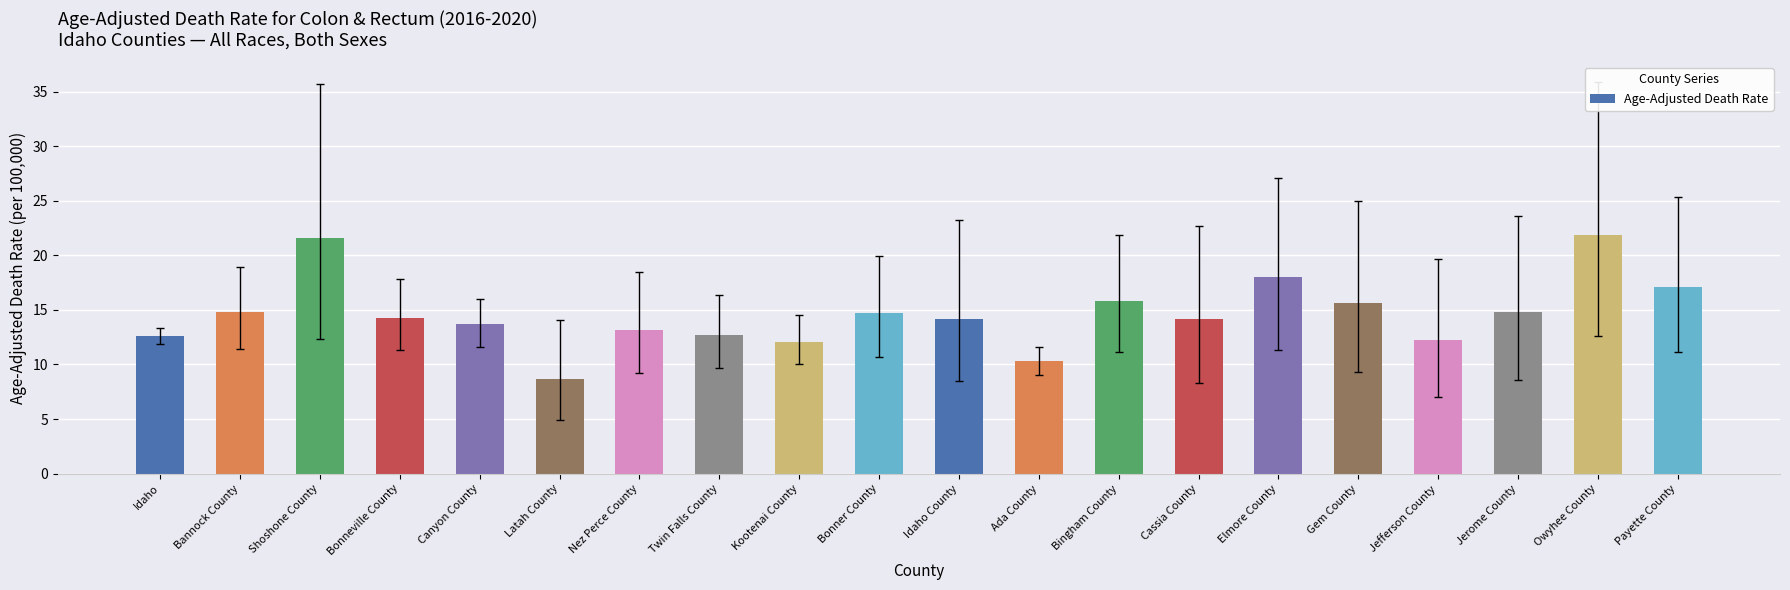

What is the difference between the maximum and minimum values?

13.2